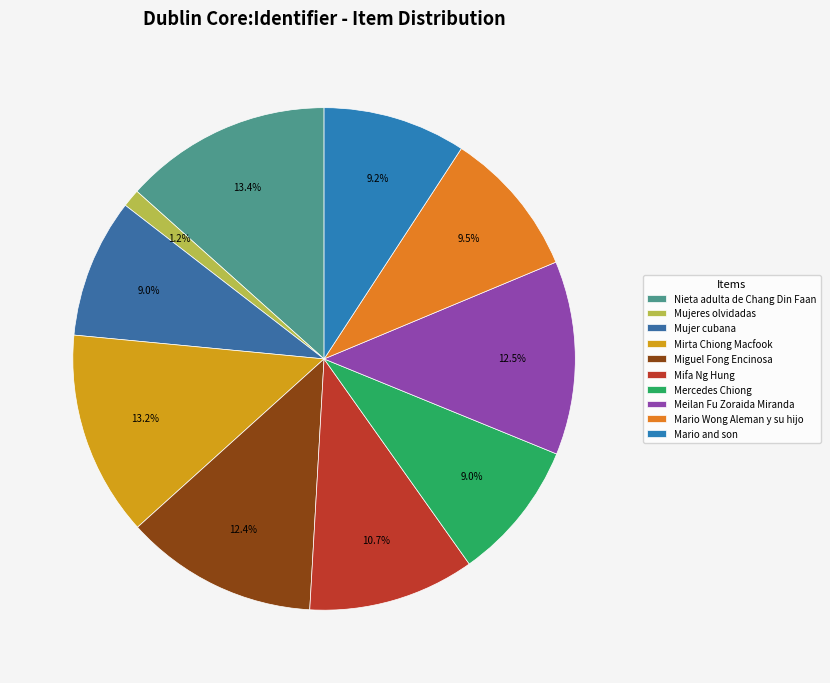

What is the ratio of the value at Mifa Ng Hung to the value at Mercedes Chiong?

1.2